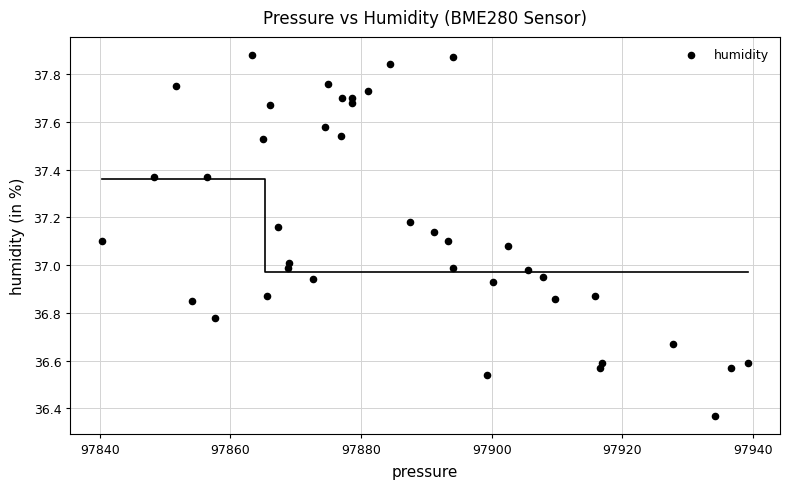

What is the range of Y values (max minus min)?

1.5